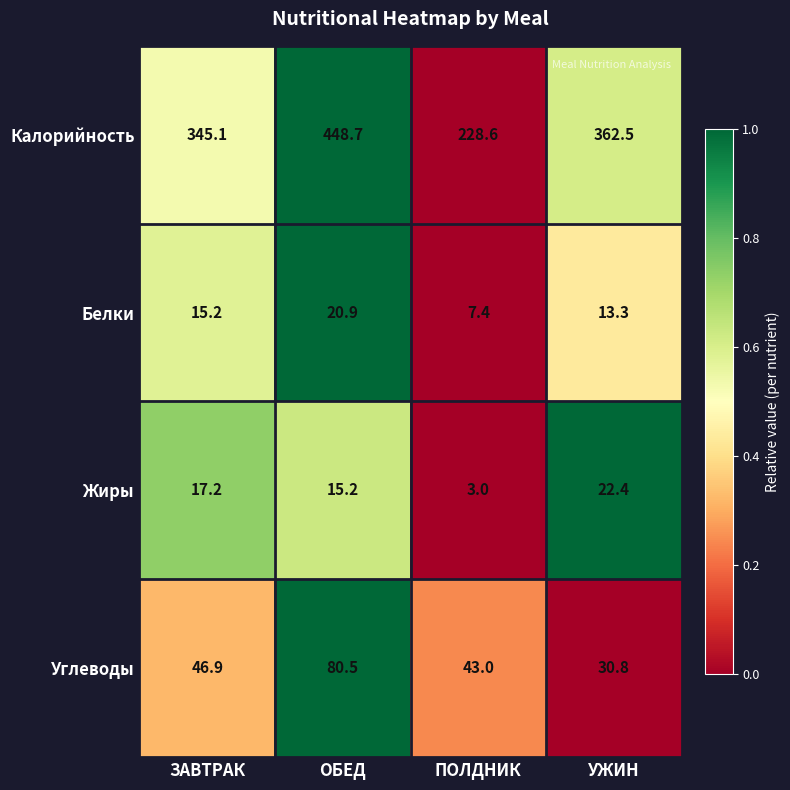

Is it true that Белки equals 20.9 at ОБЕД?

True